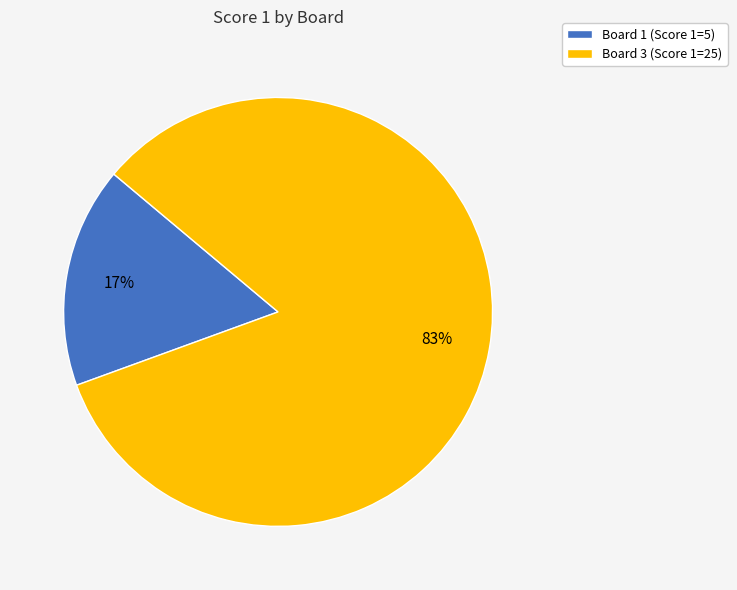

What is the majority slice?

Board 3 (Score 1=25)